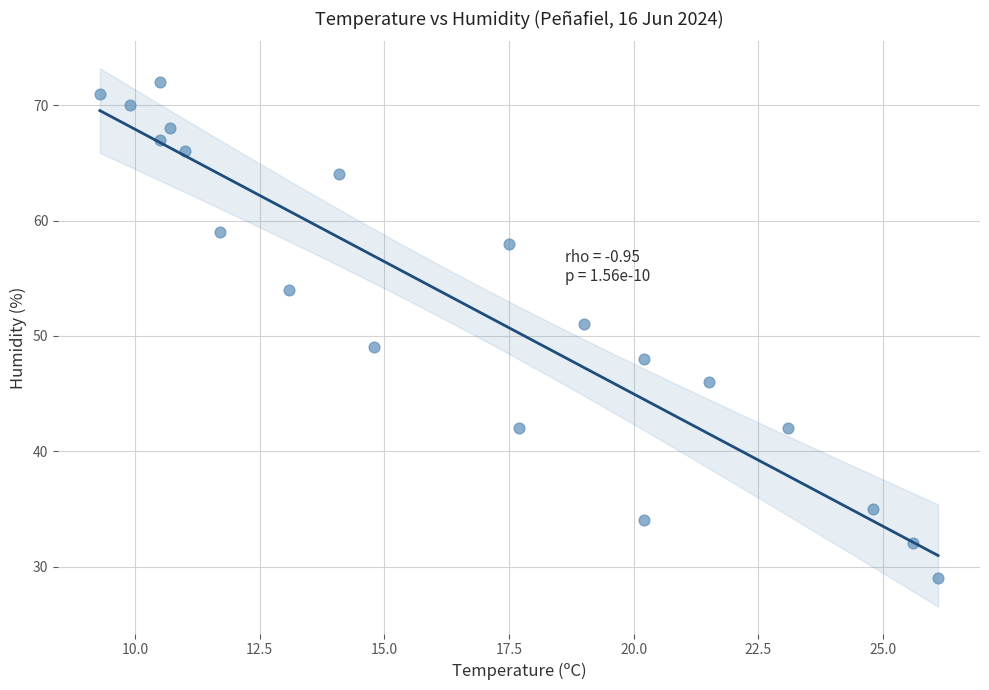

What is the range of Y values (max minus min)?

43